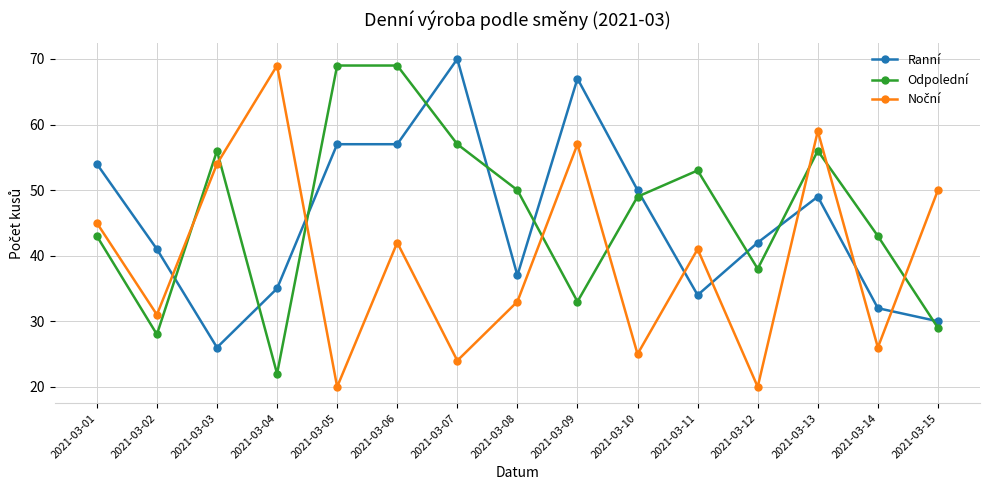

Where do Odpolední and Ranní first cross each other?

2021-03-02 and 2021-03-03